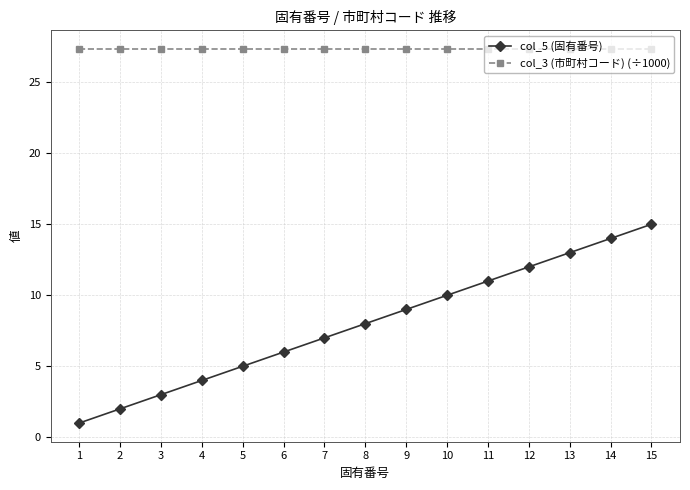

Is this an area chart (filled region under the line)?

No